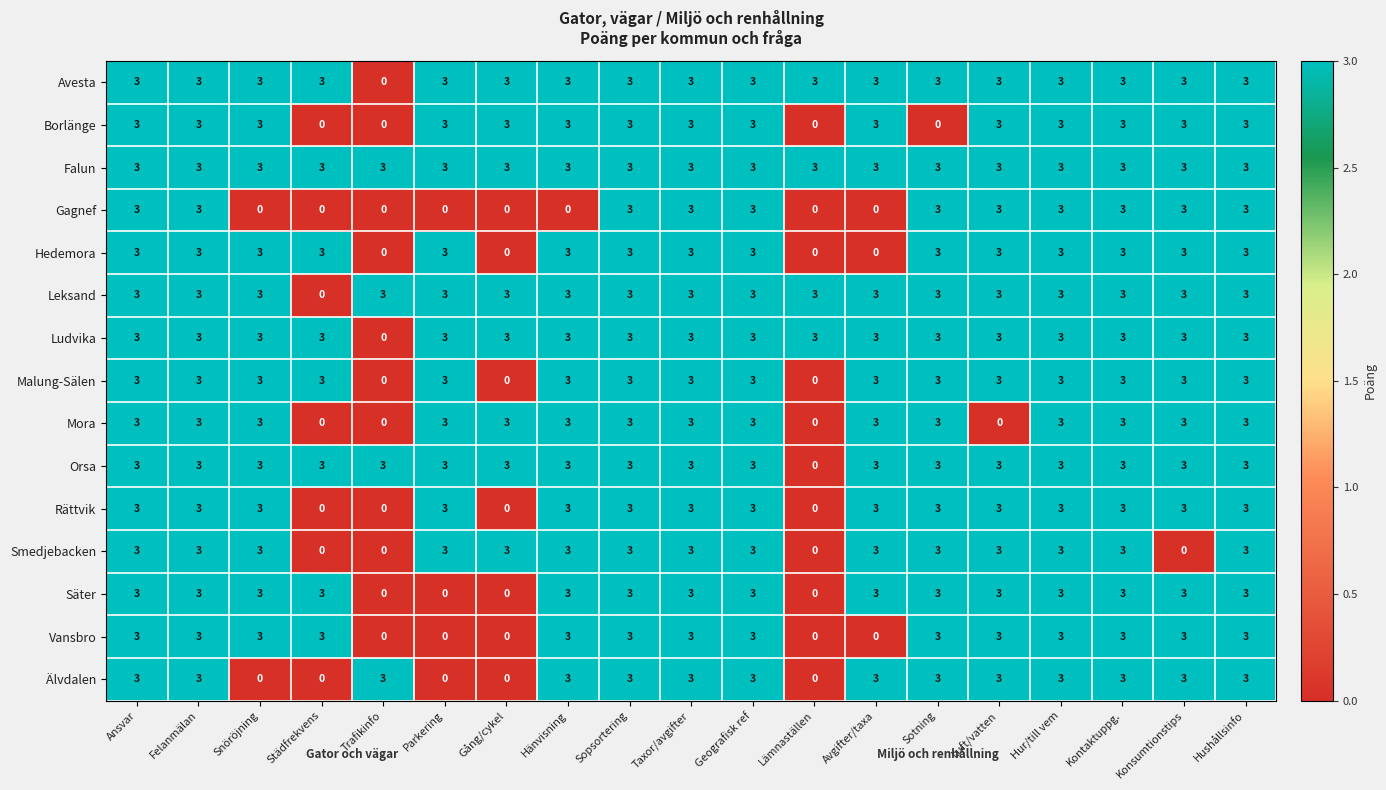

What is the spread (max minus min) of values at Konsumtionstips?

3